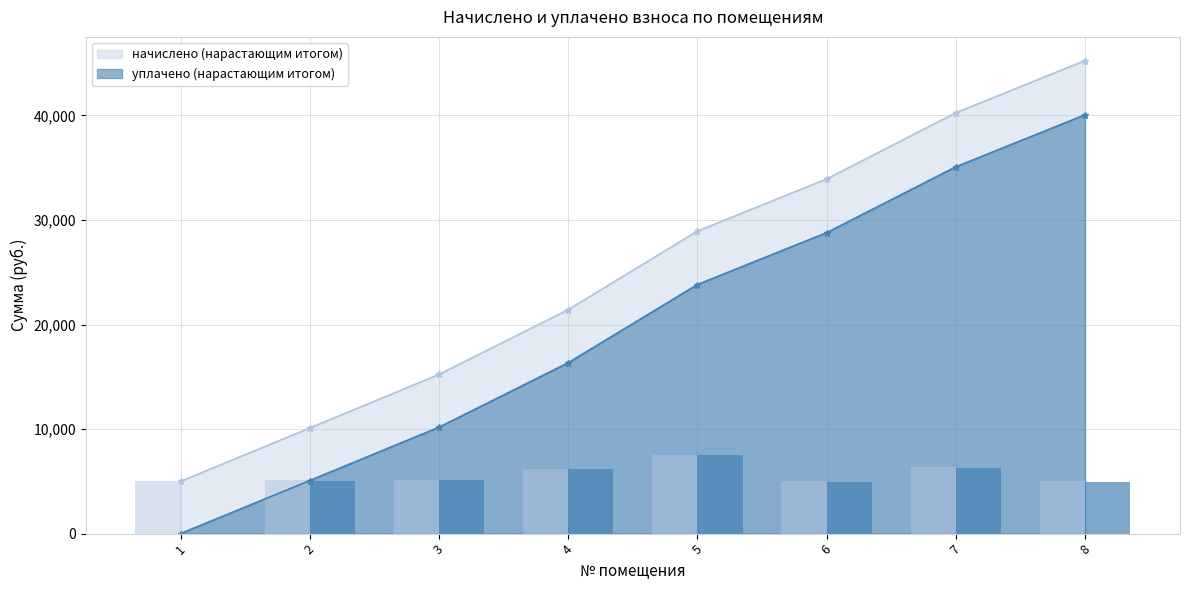

What is the sum of the уплачено values at 7 and 8?

11276.9